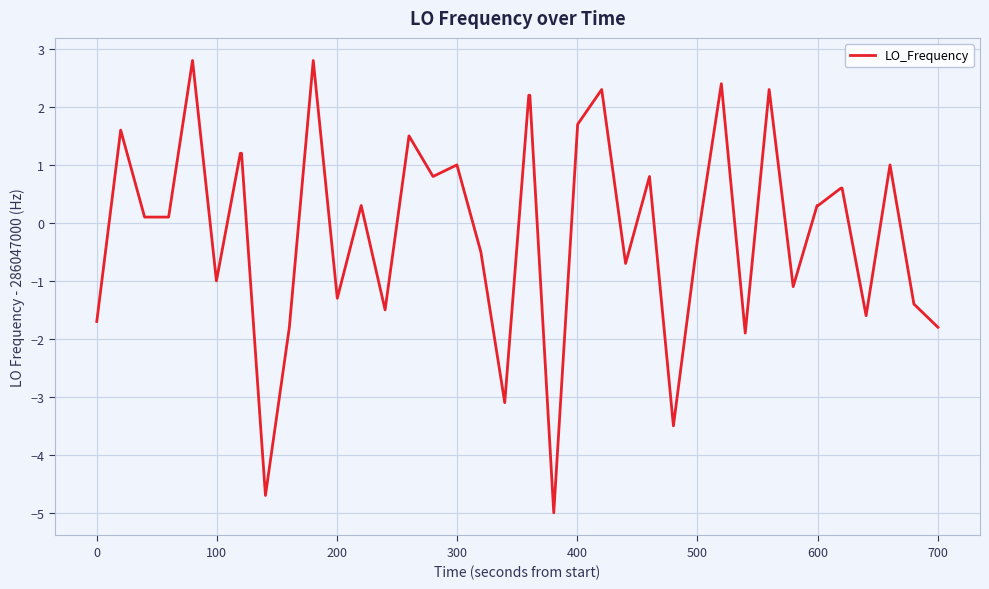

What is the greatest value displayed?

2.8